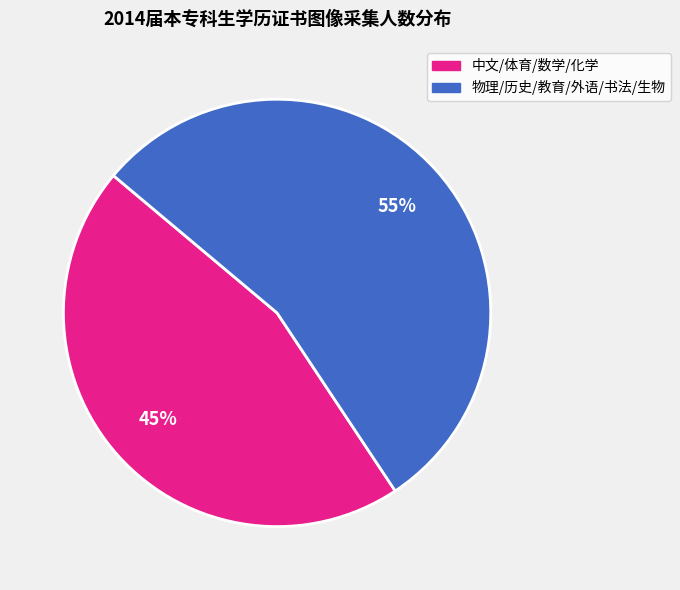

To the nearest percent, what is the average slice percentage?

50%